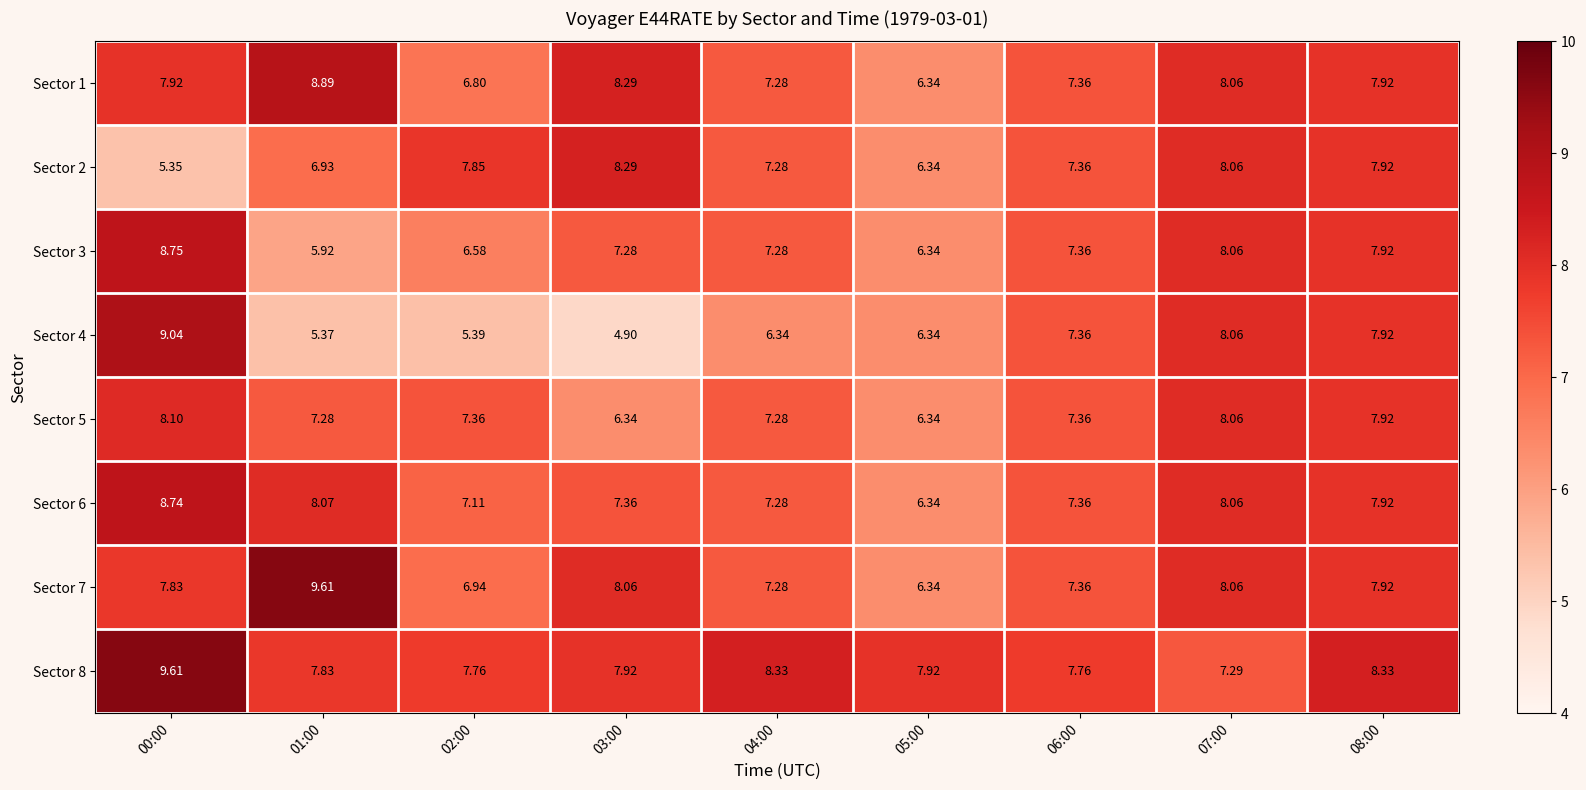

Is the value of Sector 6 at 02:00 greater than the value of Sector 3 at 07:00?

No